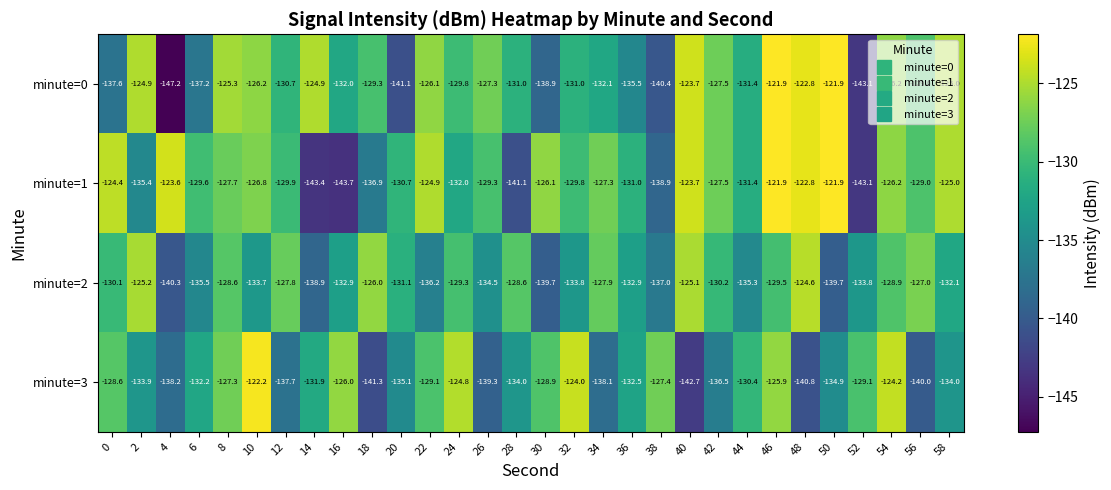

At how many categories does at least one series exceed -138?

30